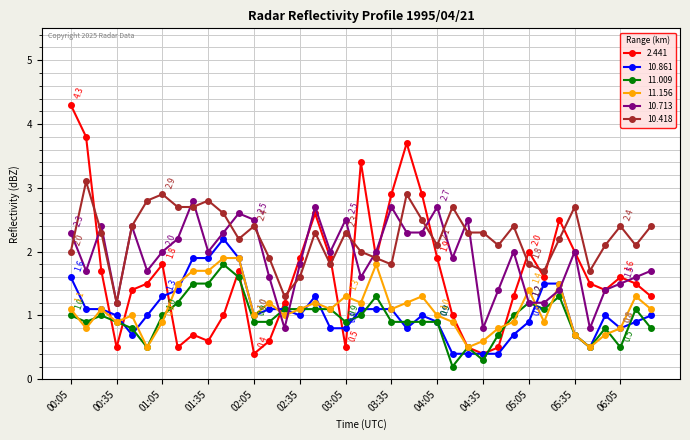

Which series has the widest spread of values?

2.441